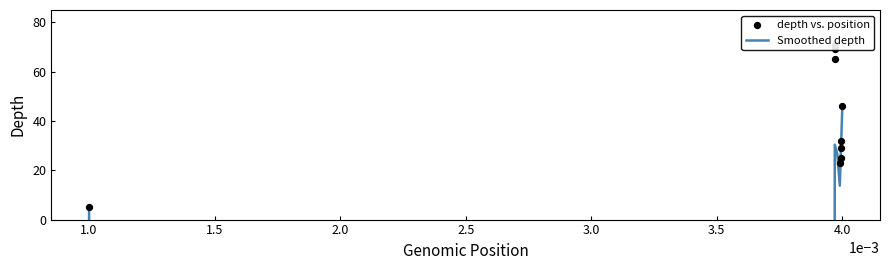

Approximately how many times larger is the value at 6044622 compared to 6044404?

1.4